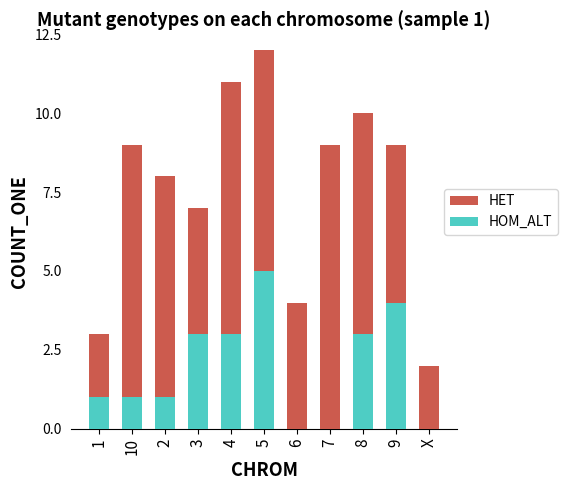

Rank the series at 7 from lowest to highest value.

HOM_ALT, HET